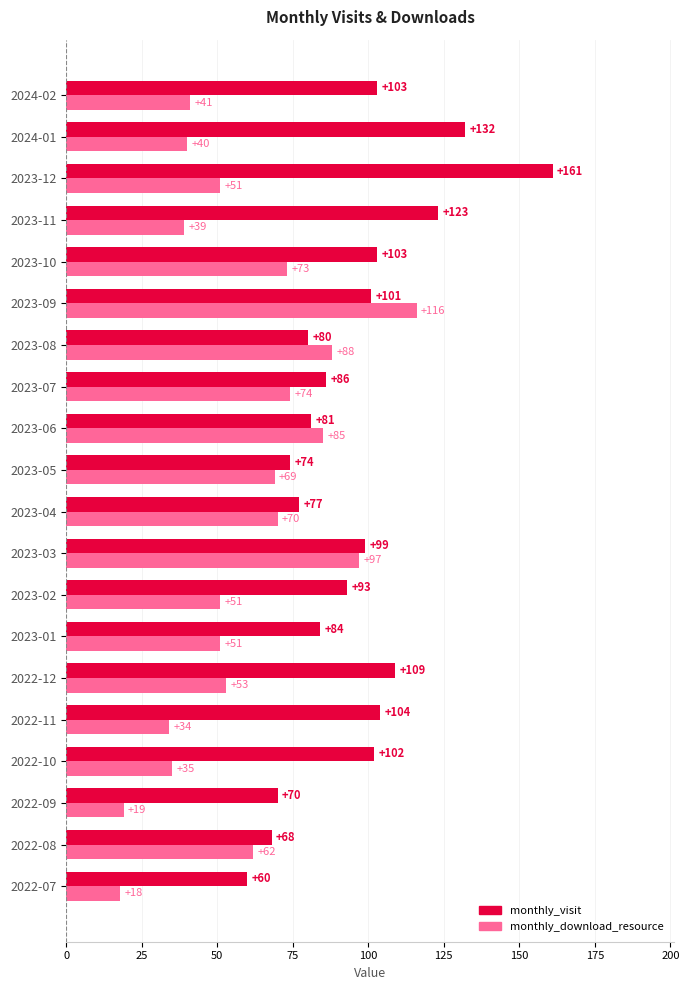

Where is monthly_visit nearest to the value 110?

2022-12